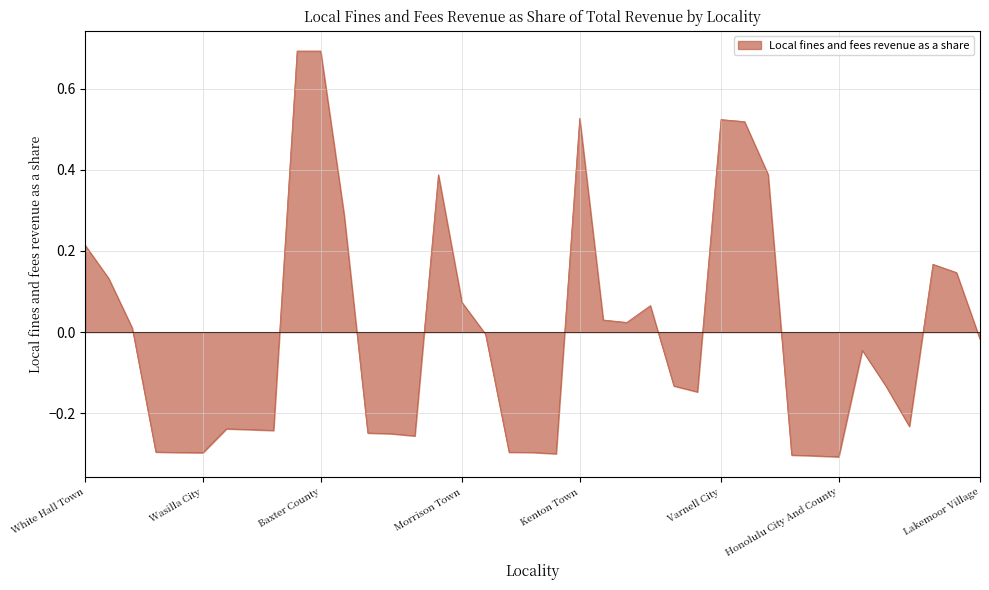

What is the difference between the maximum and minimum values?

1.0